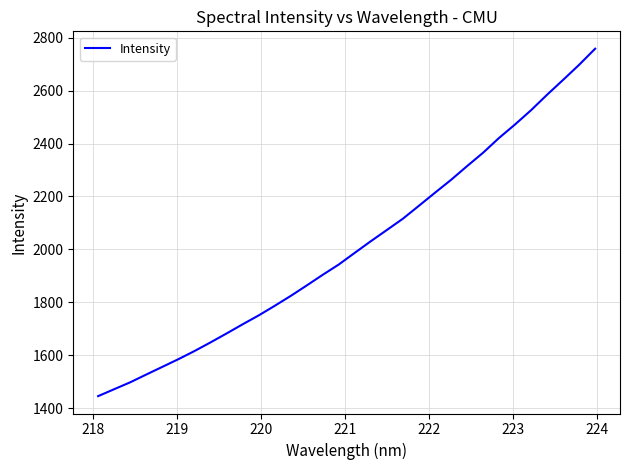

What is the greatest value displayed?

2758.2